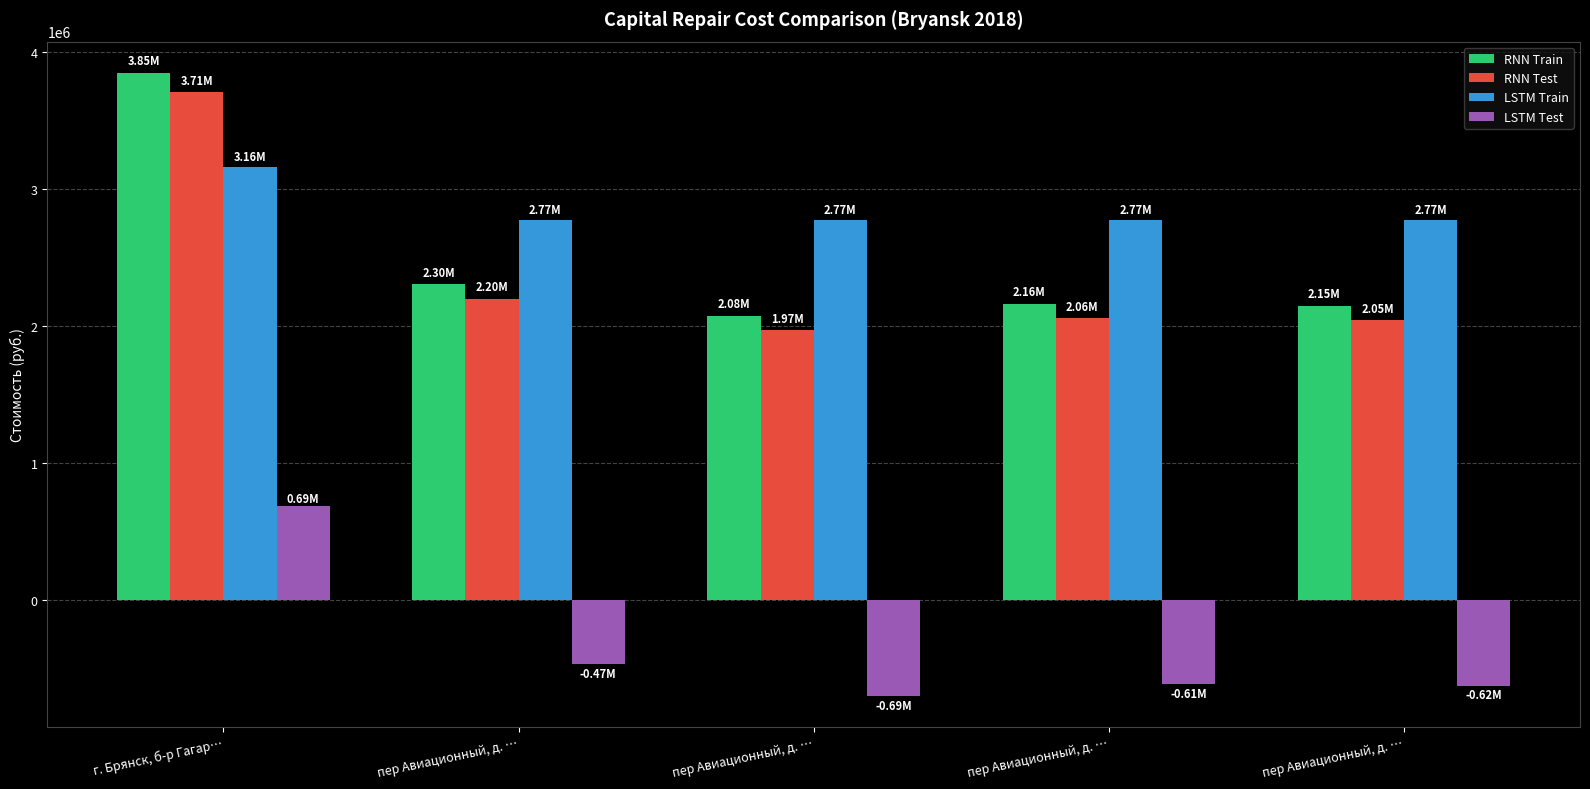

How many data points in LSTM Test are above -607524?

2